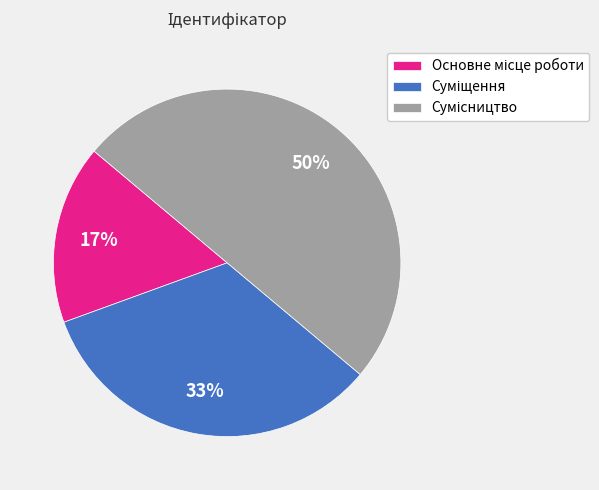

To the nearest percent, what is the difference between the largest and smallest slice percentages?

33%